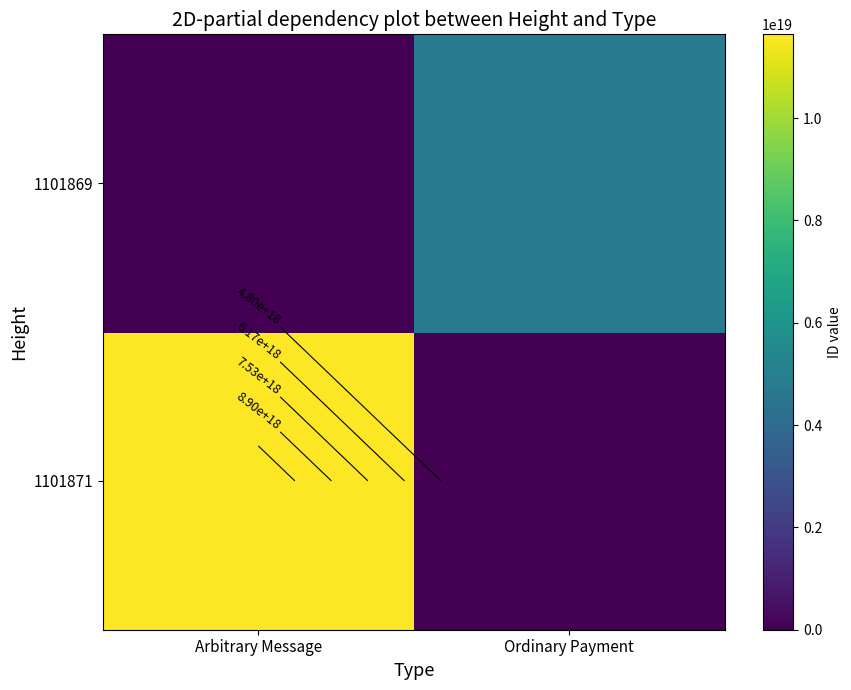

What value does the 1101869 series have at Ordinary Payment?

4798870688084473856